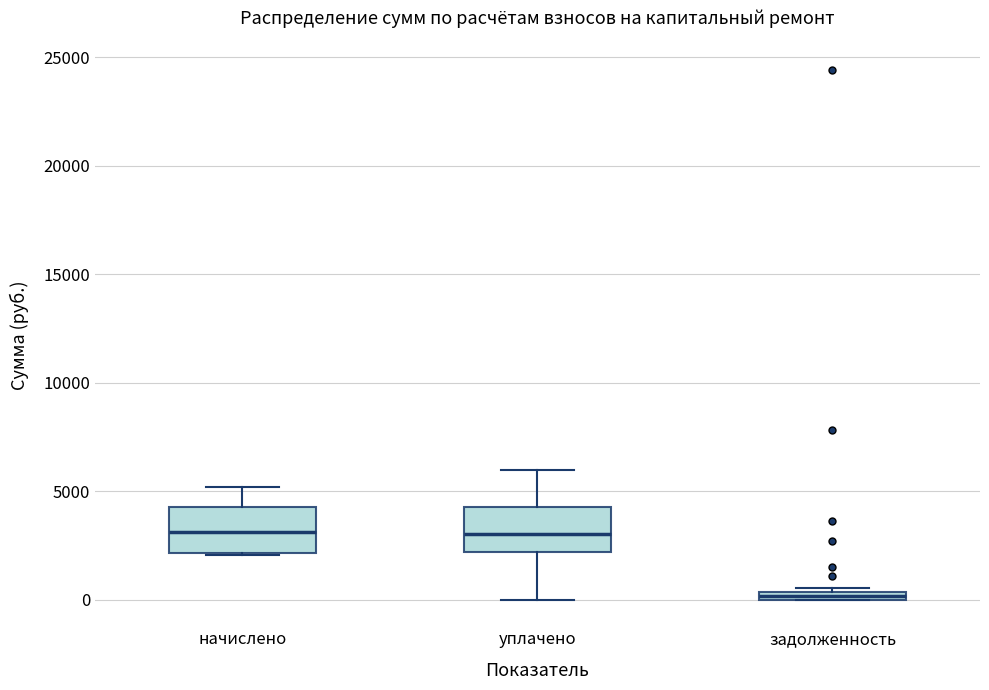

Which box has the lowest median line?

задолженность